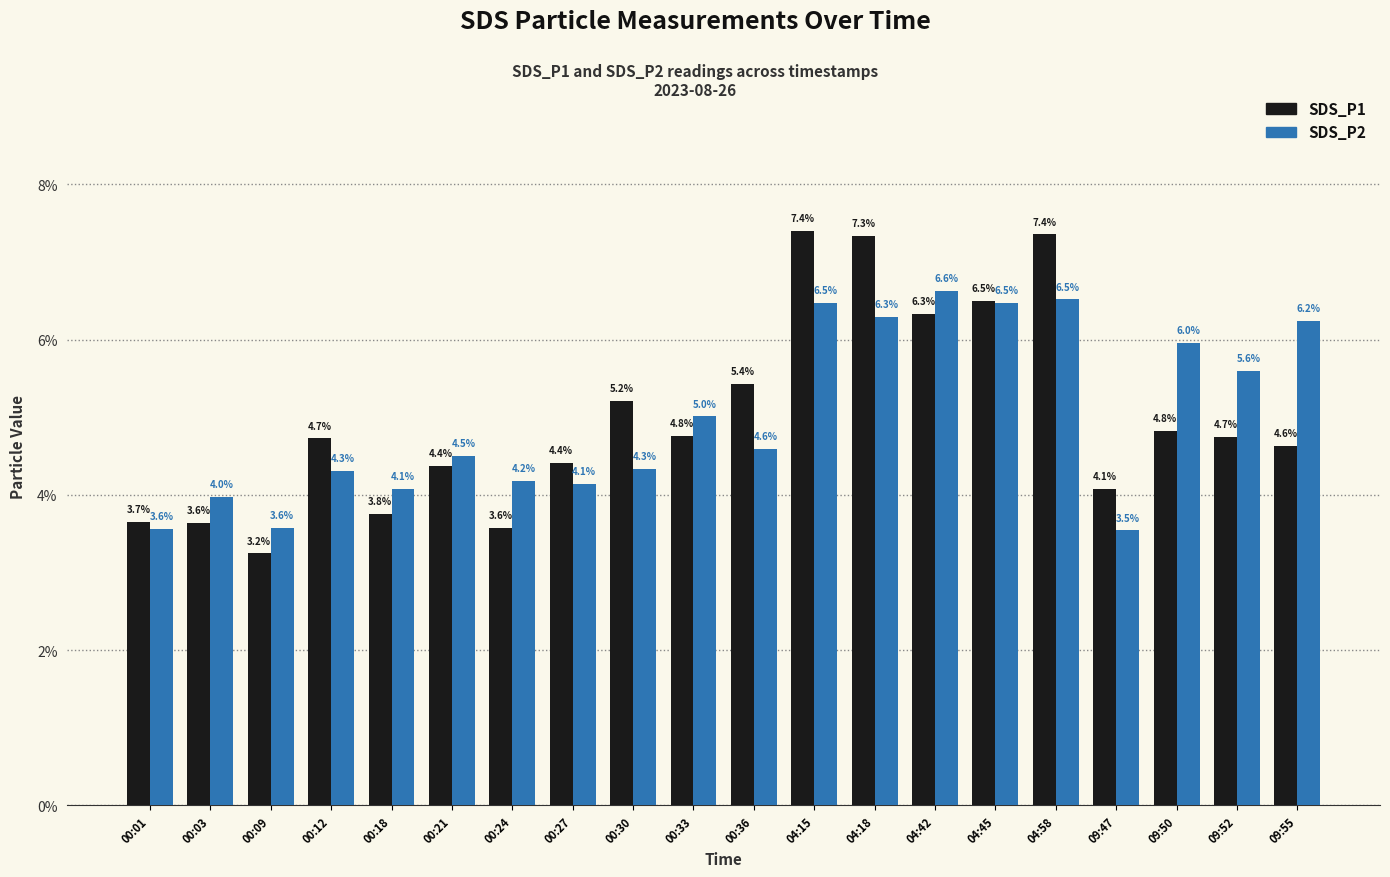

Reading left to right, list all the values displayed in this chart.

SDS_P1: 3.7	3.6	3.2	4.7	3.8	4.4	3.6	4.4	5.2	4.8	5.4	7.4	7.3	6.3	6.5	7.4	4.1	4.8	4.7	4.6
SDS_P2: 3.6	4.0	3.6	4.3	4.1	4.5	4.2	4.1	4.3	5.0	4.6	6.5	6.3	6.6	6.5	6.5	3.5	6.0	5.6	6.2